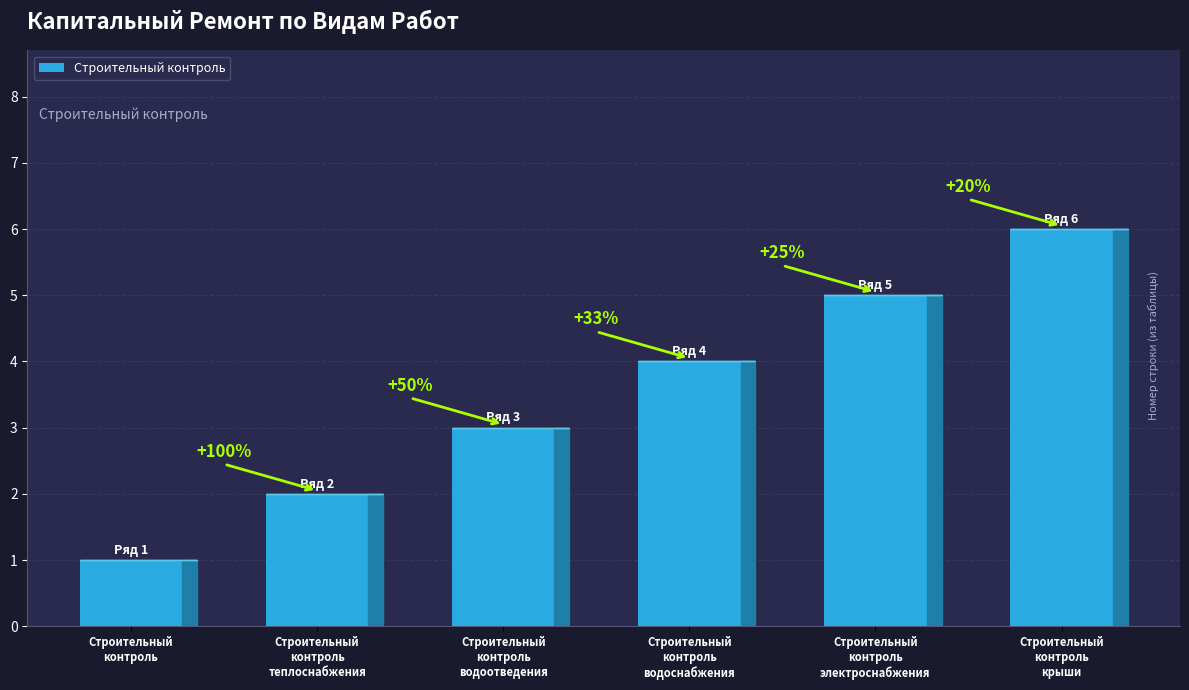

Where does the data first go above 4?

Строительный
контроль
электроснабжения